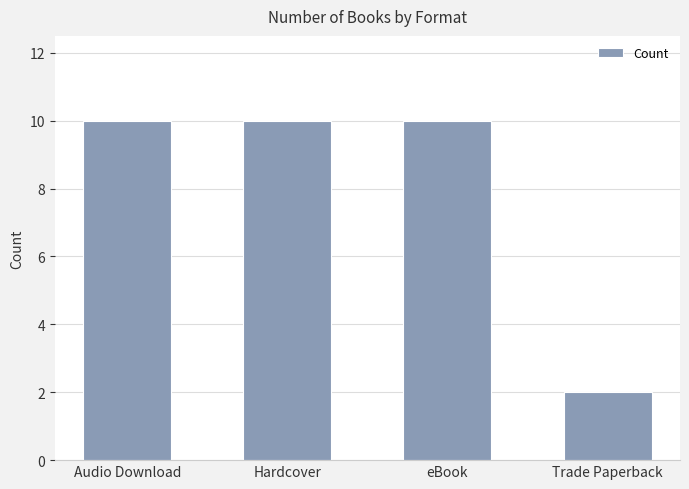

The chart shows a value of 4 at Hardcover. True or false?

False